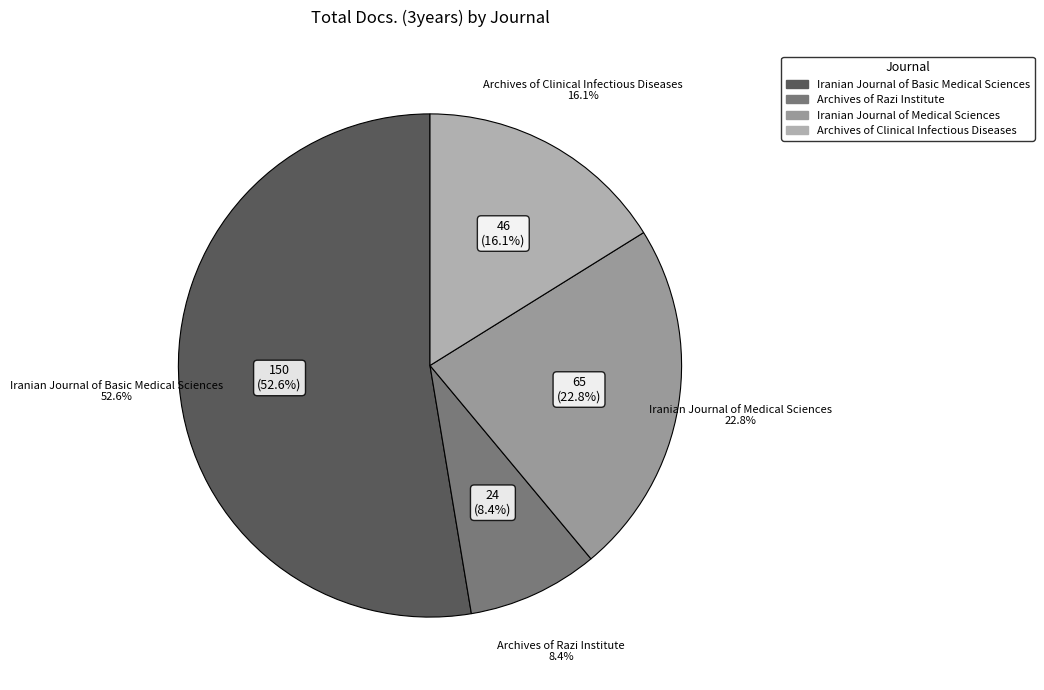

Is it true that Iranian Journal of Basic Medical Sciences is 67% of the pie?

False